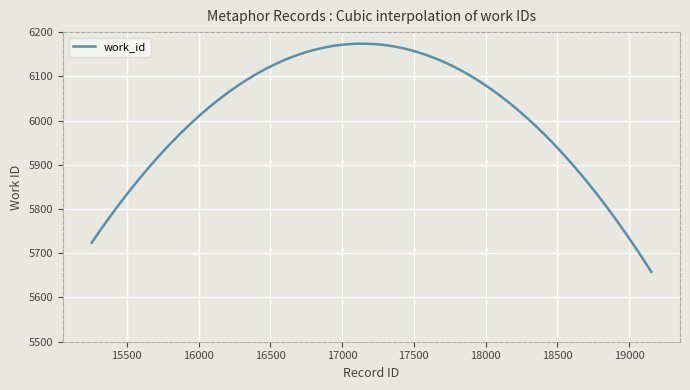

What is the smallest value displayed?

5658.0